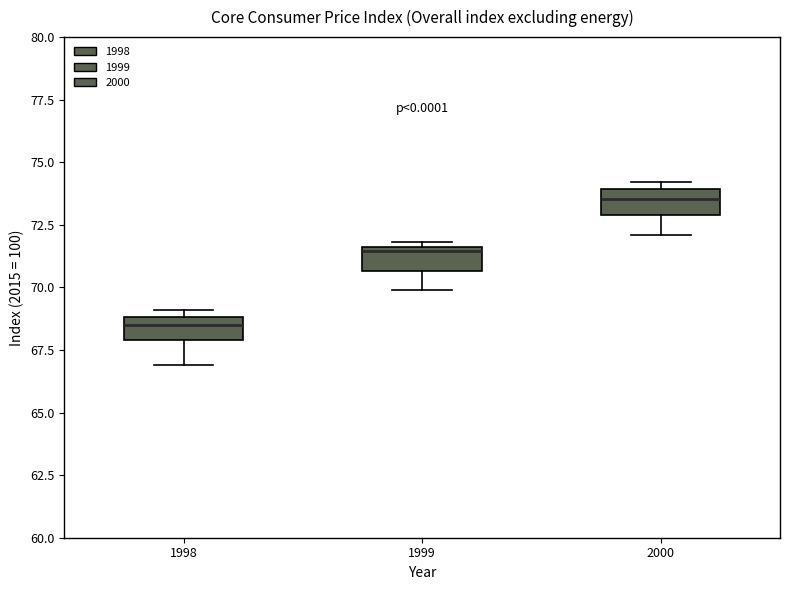

Reading left to right, read every box against the y-axis: the position of its median line, the range the box covers, and the ends of its whiskers. The values are not printed on the chart, so give them approximately, as read against the axis.

1998: median 68.5, box 68.0 to 69.0, whiskers 67.0 to 69.0 (just above the box's upper edge)
1999: median 71.5 (just below the box's upper edge), box 70.5 to 71.5, whiskers 70.0 to 72.0
2000: median 73.5, box 73.0 to 74.0, whiskers 72.0 to 74.0 (just above the box's upper edge)